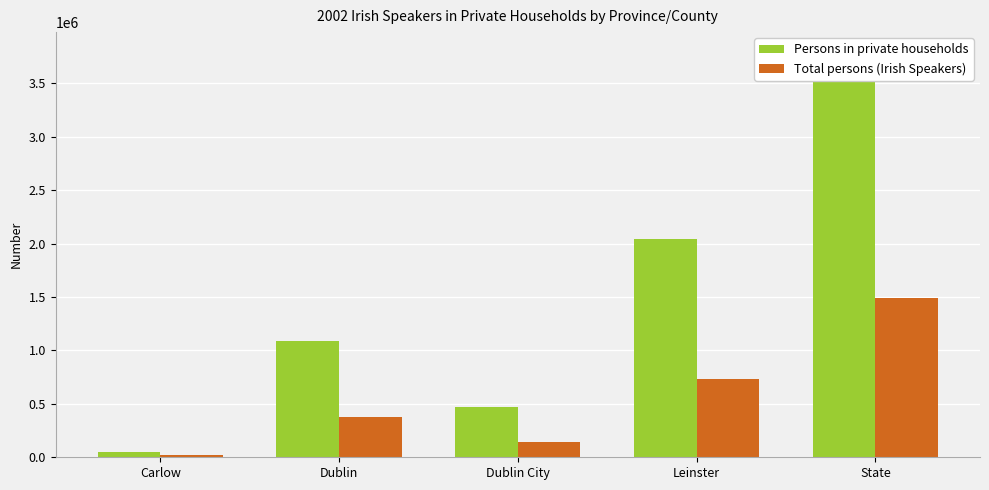

How many values in the Total persons (Irish Speakers) series are below 375662?

2